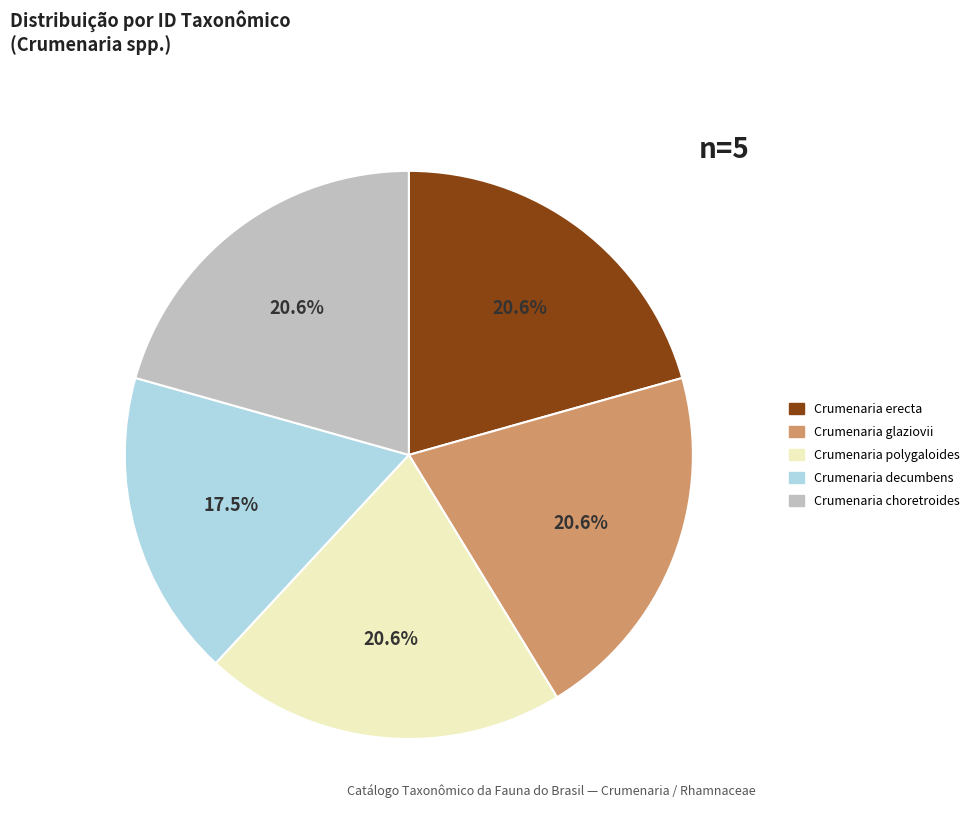

Which category has the smallest portion of the pie?

Crumenaria decumbens